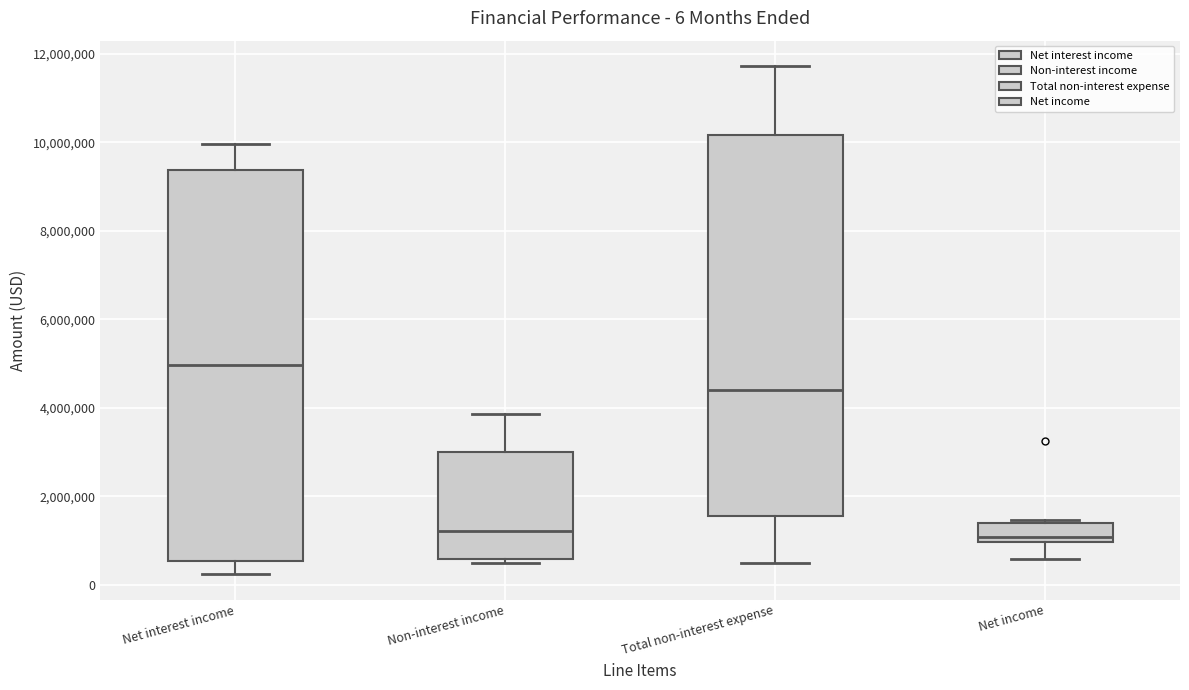

Comparing the boxes themselves (not the whiskers), which one is the tallest?

Net interest income